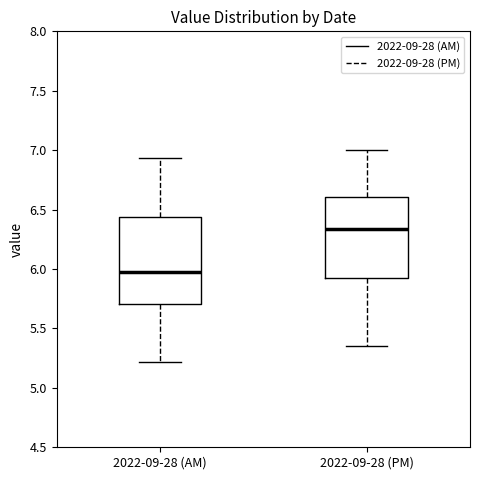

Reading left to right, read every box against the y-axis: the position of its median line, the range the box covers, and the ends of its whiskers. The values are not printed on the chart, so give them approximately, as read against the axis.

2022-09-28 (AM): median 6.00, box 5.70 to 6.45, whiskers 5.20 to 6.95
2022-09-28 (PM): median 6.35, box 5.95 to 6.60, whiskers 5.35 to 7.00